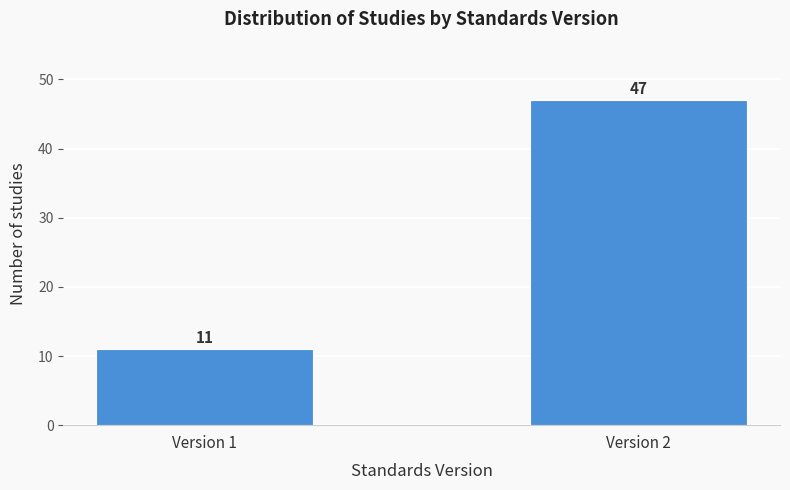

Reading left to right, extract all data points from this chart.

Version 1=11	Version 2=47